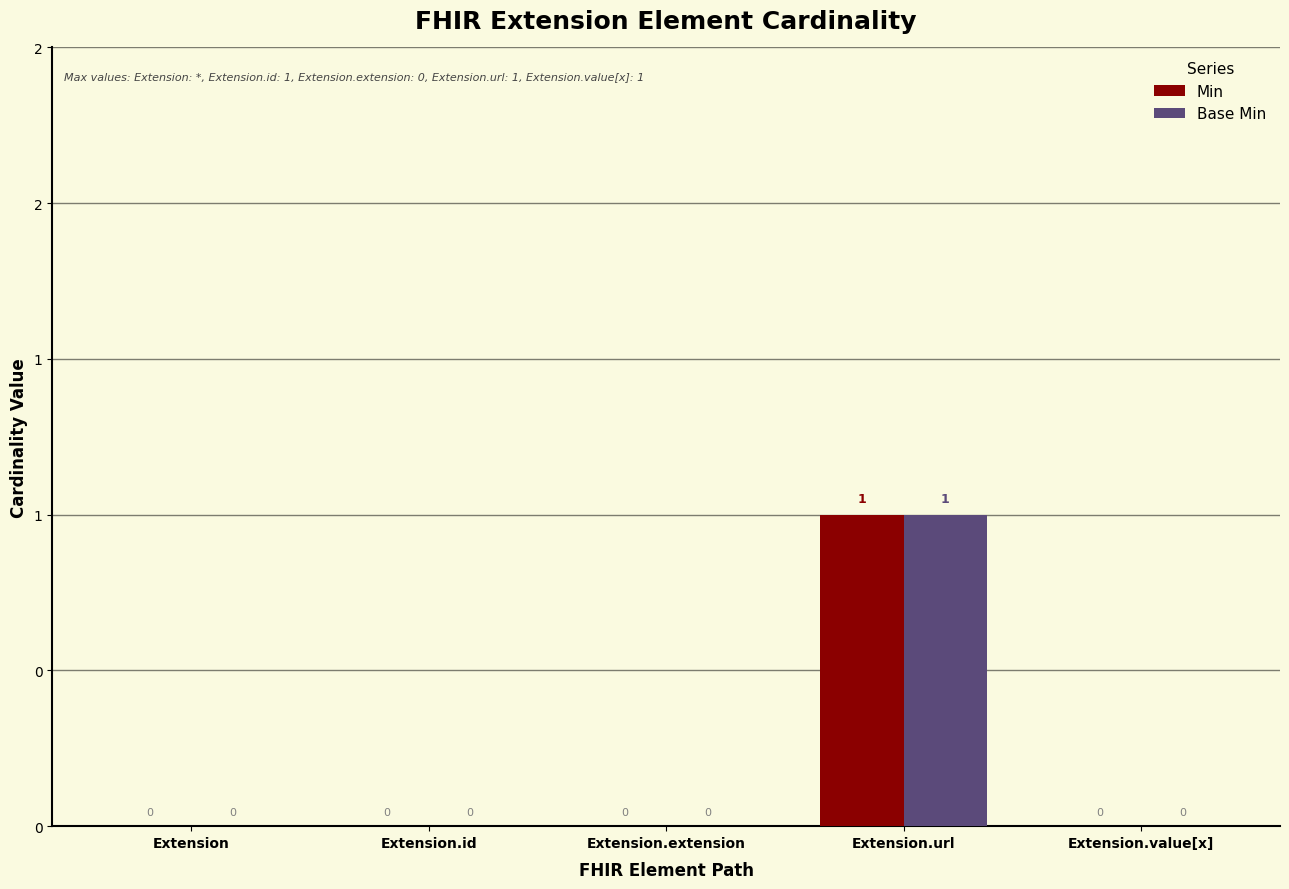

Reading left to right, extract all data points from this chart.

Min: 0	0	0	1	0
Base Min: 0	0	0	1	0